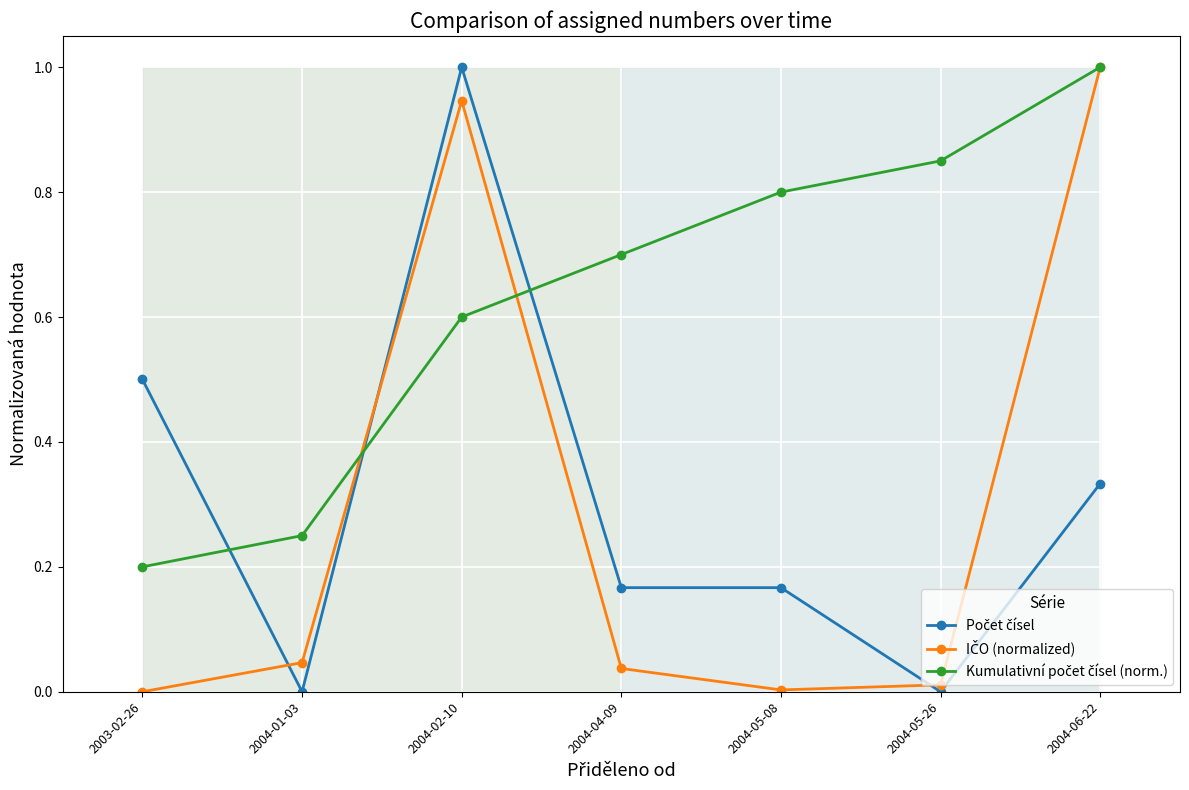

What is the total value across all series at 2004-01-03?

0.3